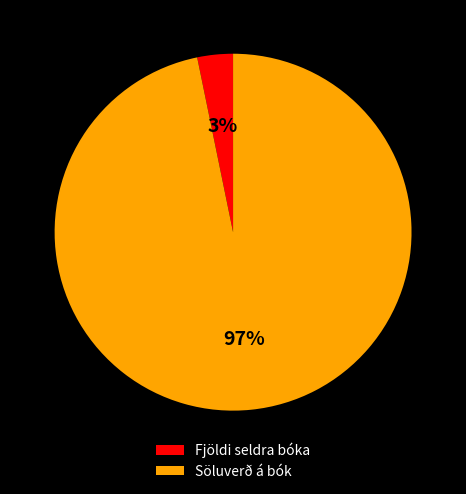

To the nearest percent, what portion does Fjöldi seldra bóka represent?

3%